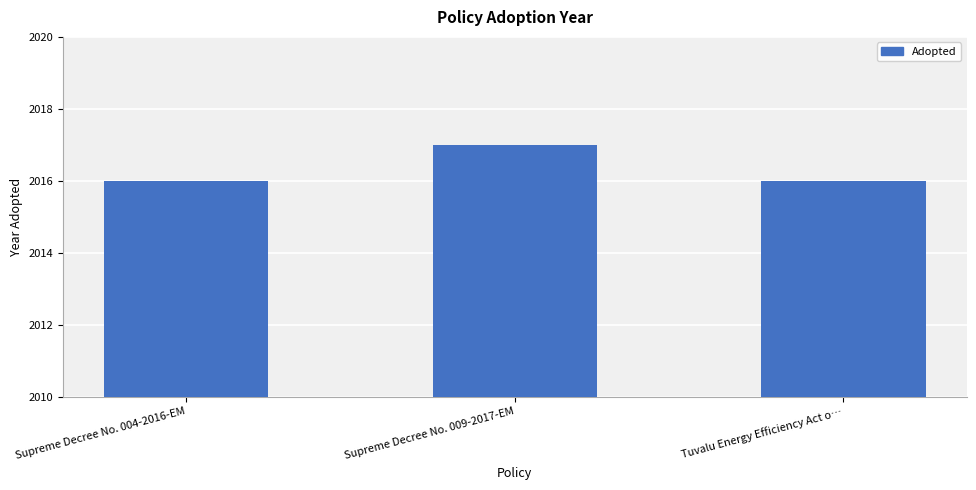

What is the approximate value at Supreme Decree No. 009-2017-EM?

2017